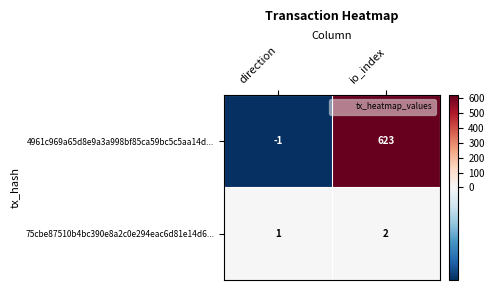

Which label corresponds to the smallest value in the chart?

direction